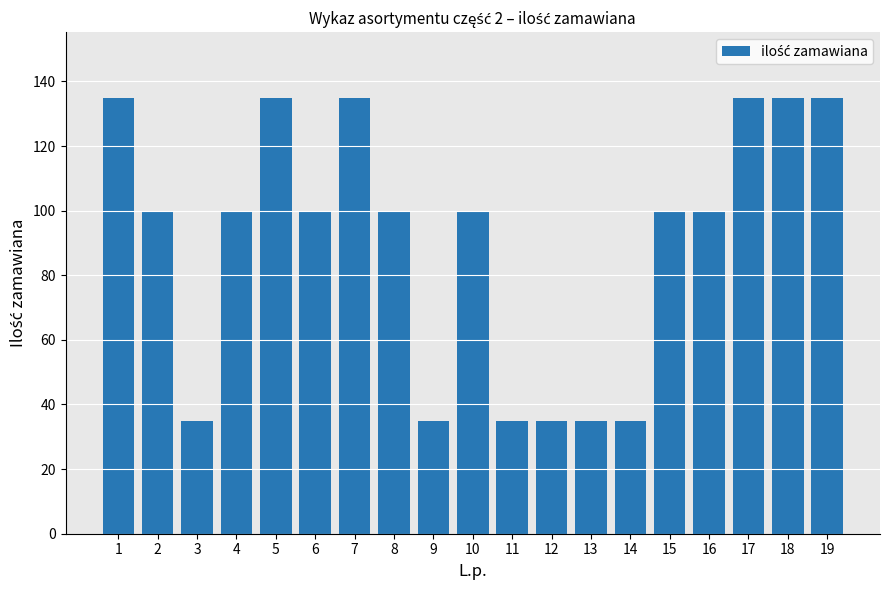

Reading left to right, transcribe all the data shown in this chart.

135	100	35	100	135	100	135	100	35	100	35	35	35	35	100	100	135	135	135